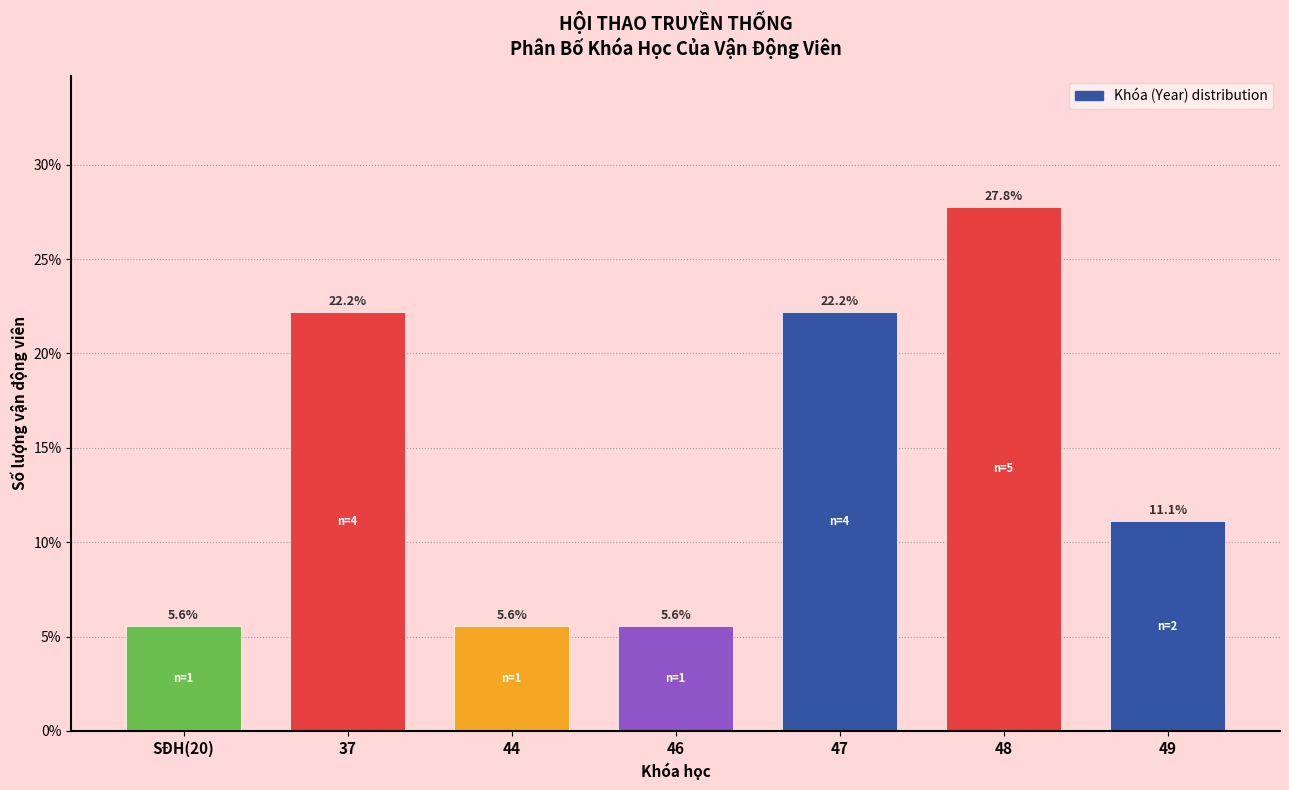

Reading left to right, extract all data points from this chart.

SĐH(20)=5.6	37=22.2	44=5.6	46=5.6	47=22.2	48=27.8	49=11.1